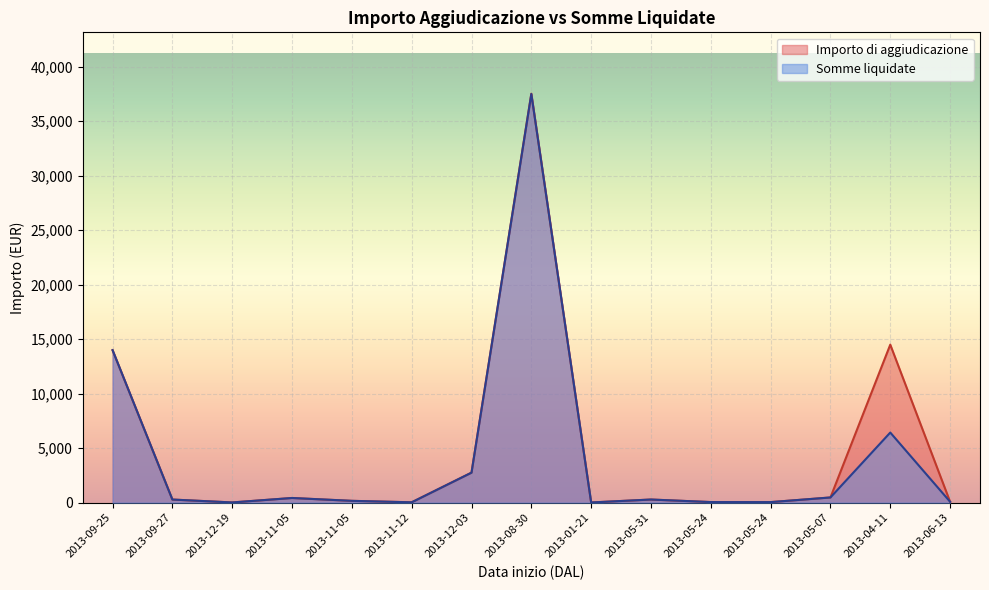

What is the sum of all Importo di aggiudicazione values?

70718.8